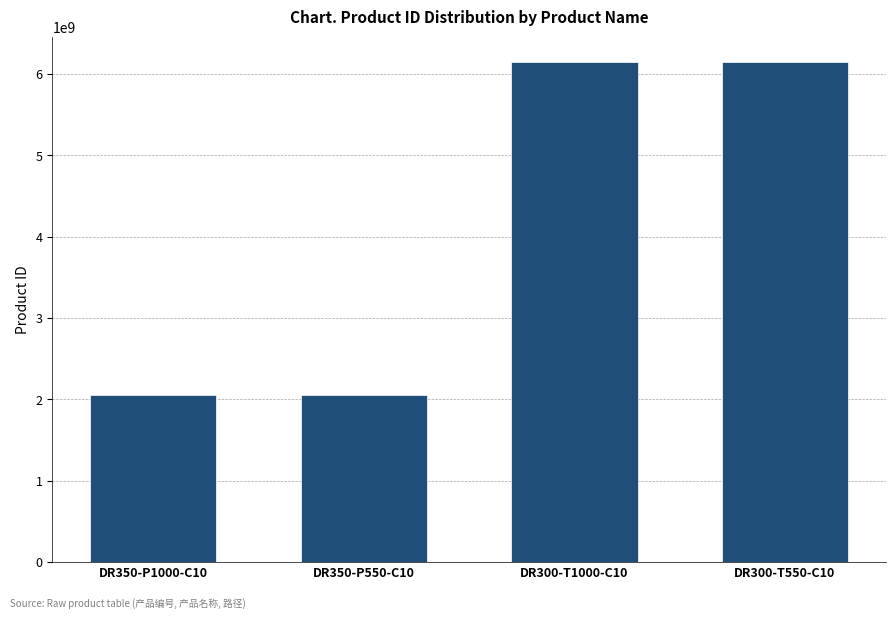

What is the difference between the values at DR350-P1000-C10 and DR300-T550-C10?

4100288086